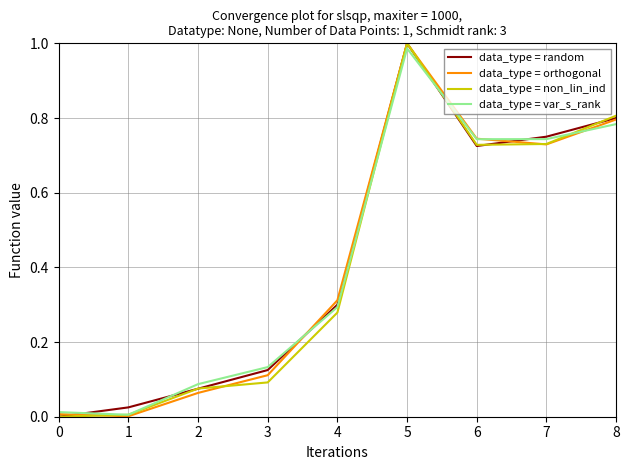

What is the total value across all series at 4?

1.2